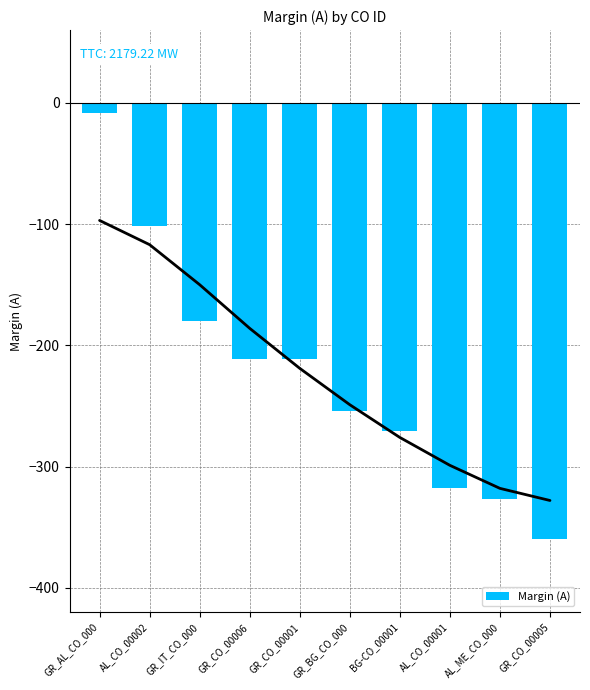

The chart shows a value of -349 at GR_CO_00006. True or false?

False